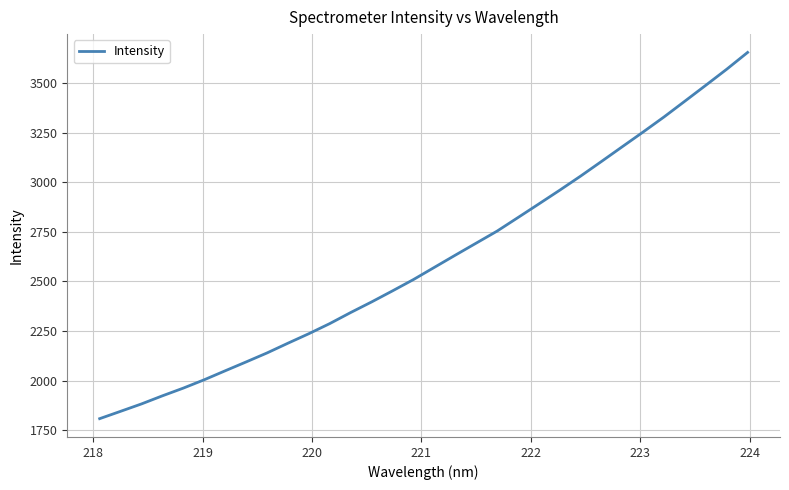

What is the minimum value shown in the chart?

1808.3